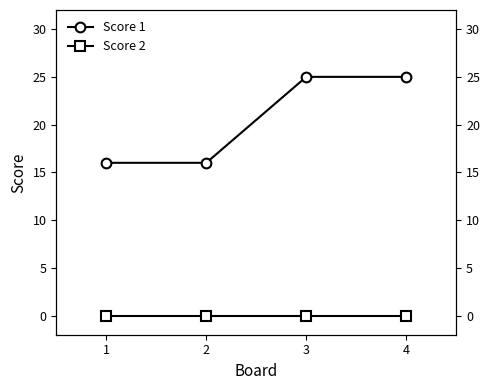

Reading left to right, transcribe all the data shown in this chart.

Score 1: 1=16	2=16	3=25	4=25
Score 2: 1=0	2=0	3=0	4=0